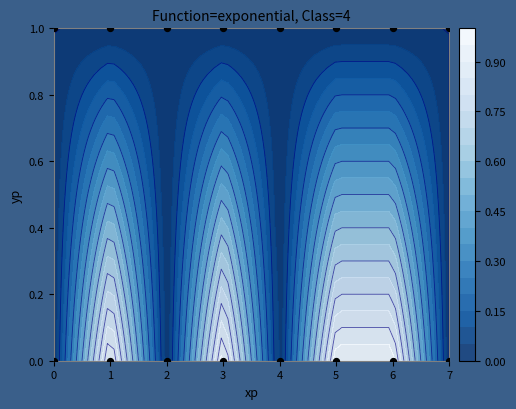

How many series are shown in this chart?

1